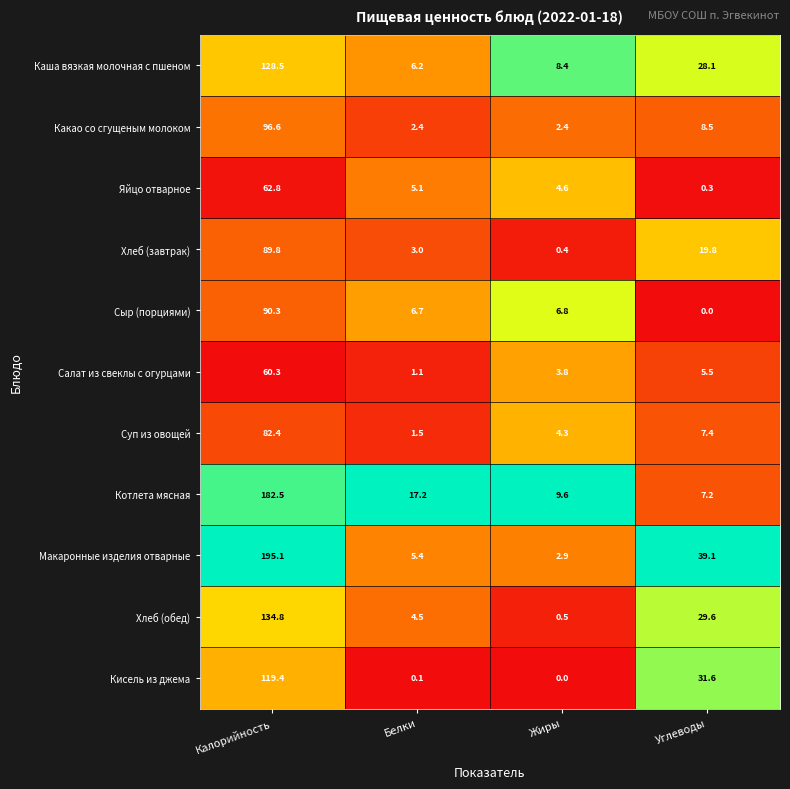

True or false: Котлета мясная has a value of 9.6 at Жиры.

True